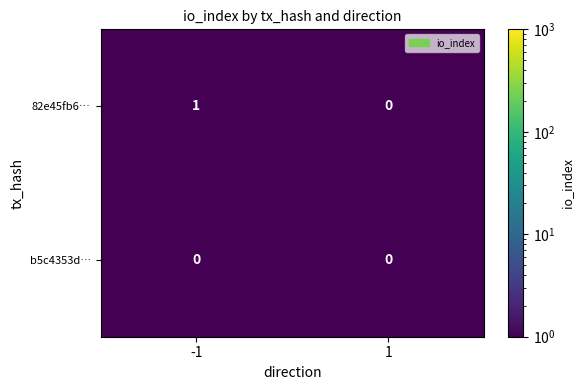

How many categories are shown in the chart?

2